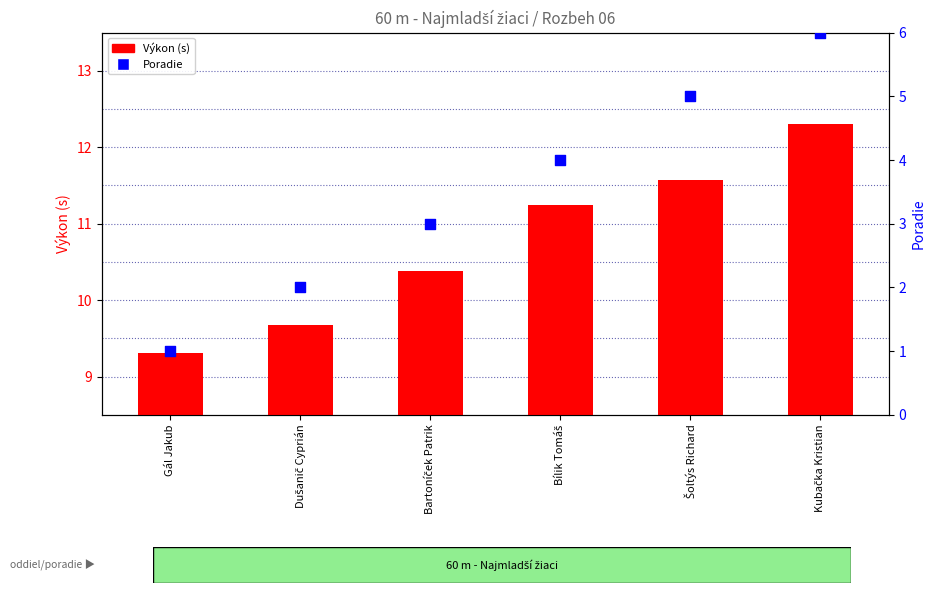

What are all the series names shown in the legend?

Výkon (s), Poradie